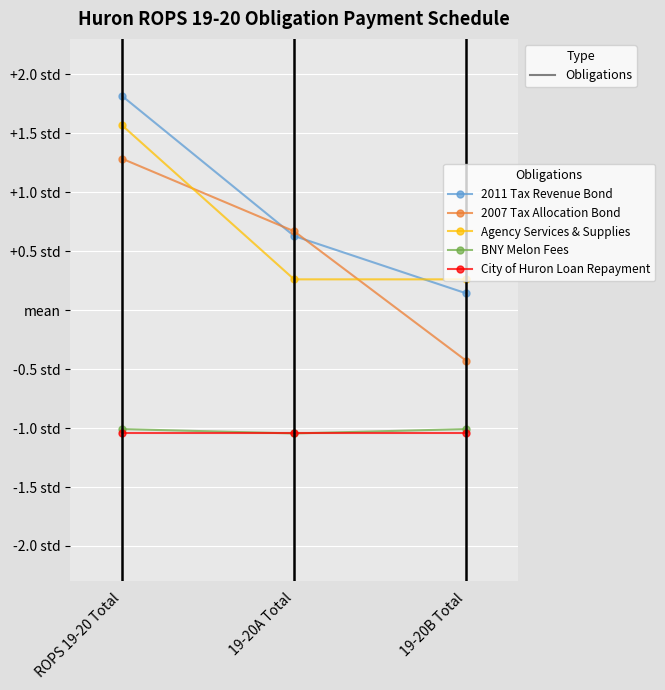

Does the chart display data point markers on the line(s)?

Yes